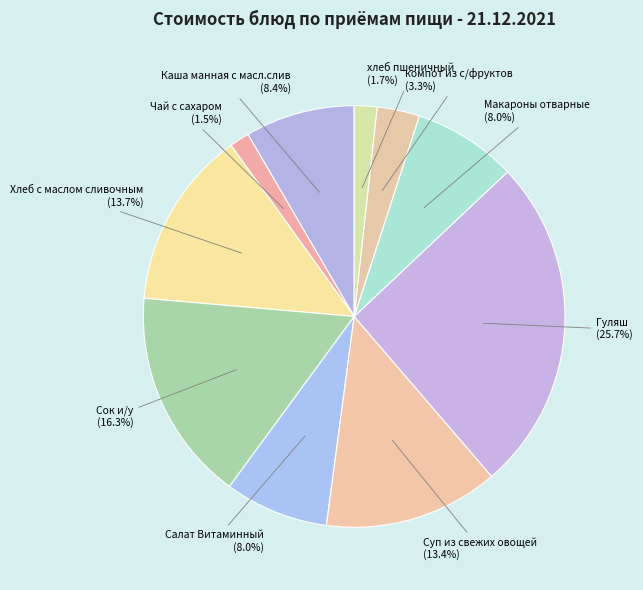

Is it true that хлеб пшеничный is 2% of the pie?

True